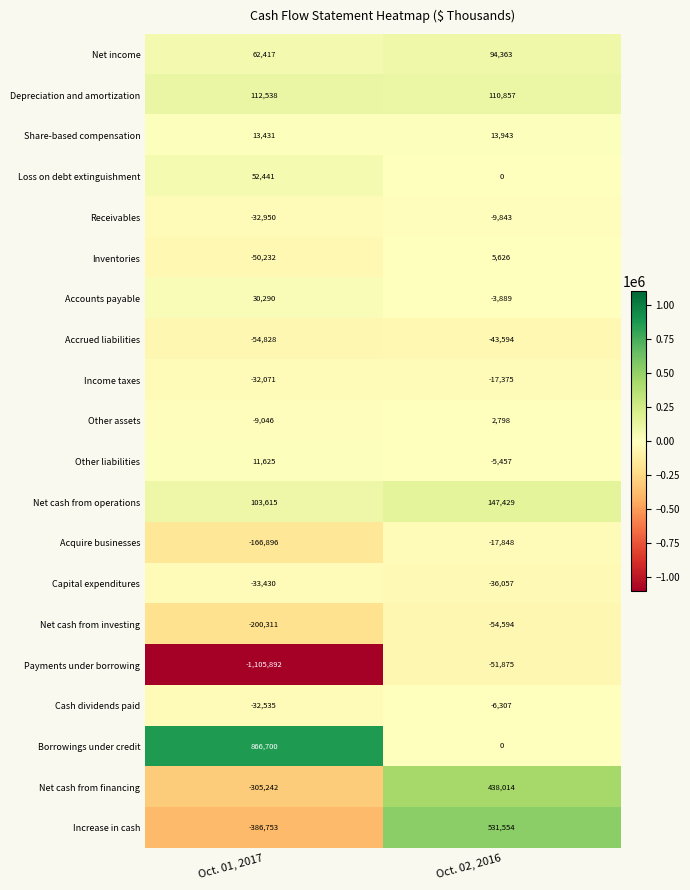

Is it true that Net cash from operations equals 57323 at Oct. 02, 2016?

False